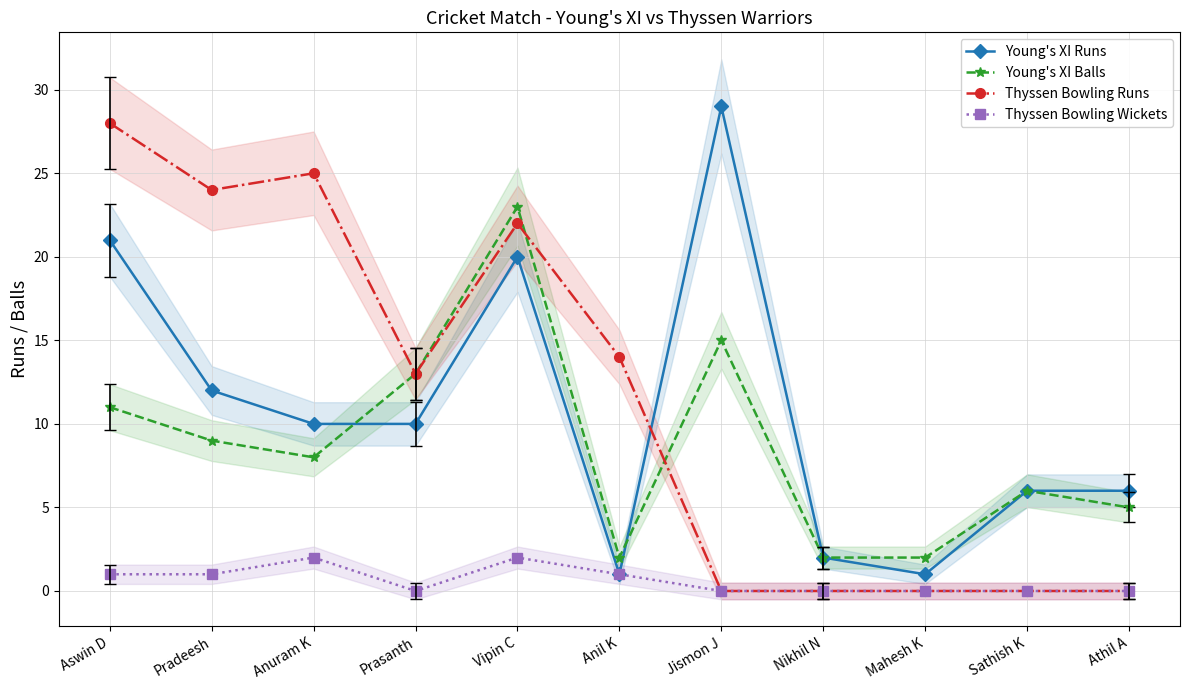

True or false: Thyssen Bowling Runs and Young's XI Balls intersect in this chart.

True